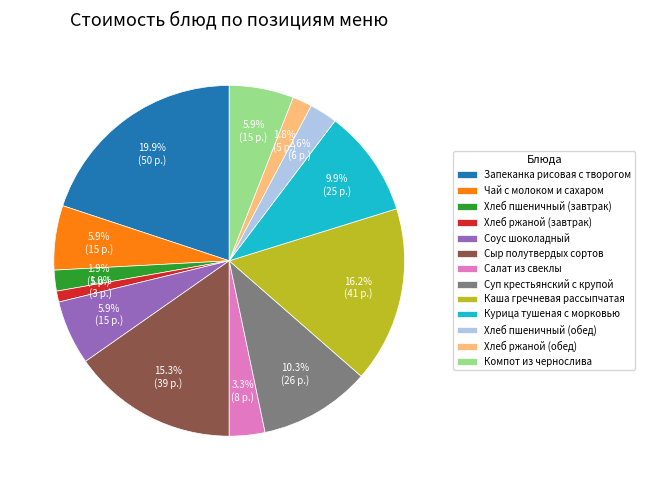

Which slice is the smallest?

Хлеб ржаной (завтрак)